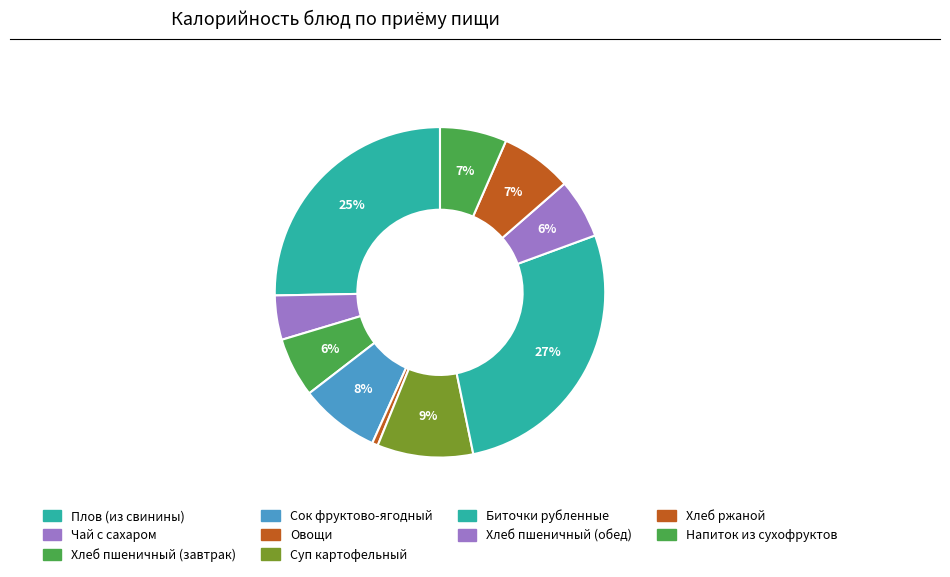

How many slices are in this pie chart?

10